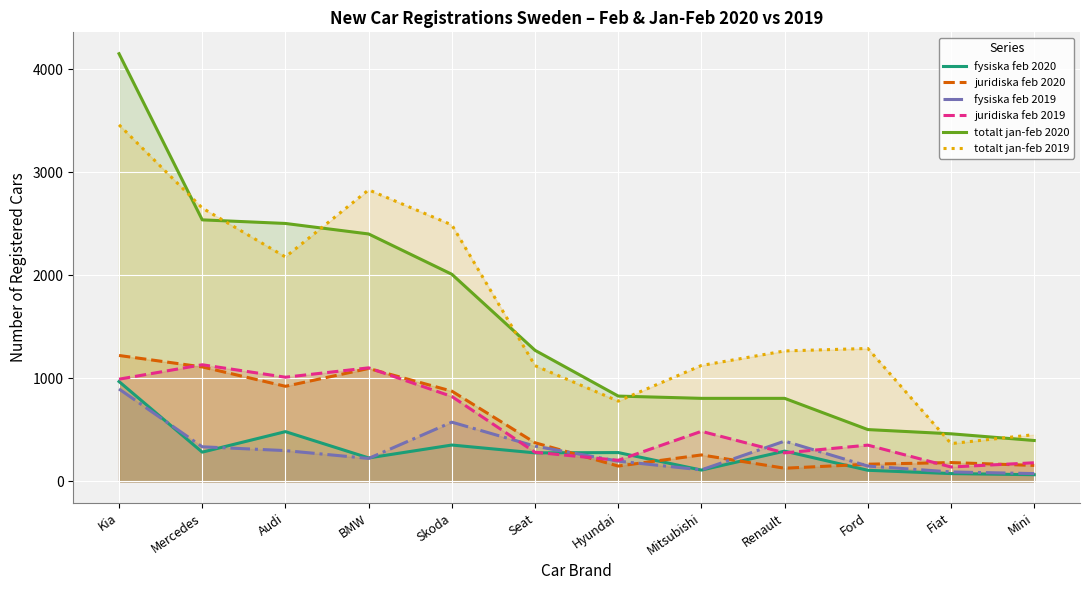

What is the sum of the juridiska feb 2020 values at Renault and Audi?

1051